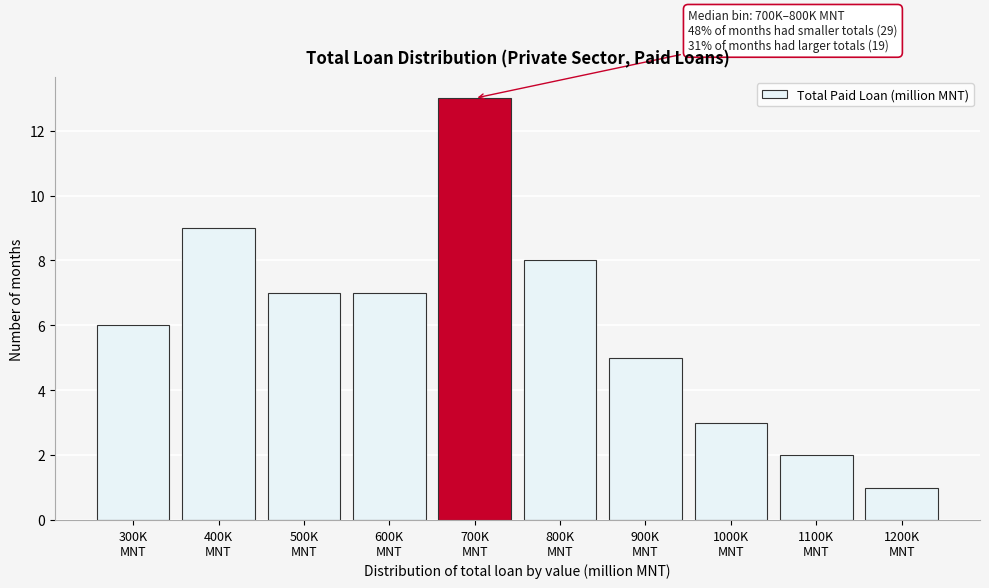

Reading right to left, transcribe all the data shown in this chart.

1	2	3	5	8	13	7	7	9	6